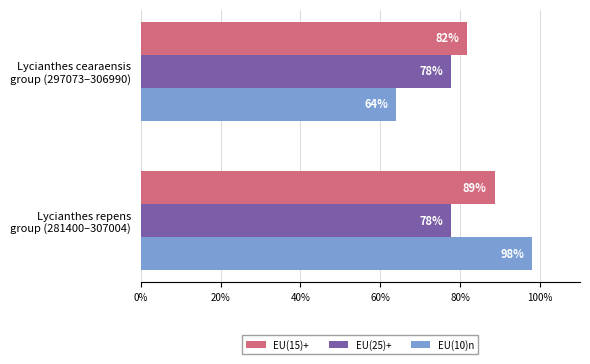

Which series has the widest spread of values?

EU(10)n